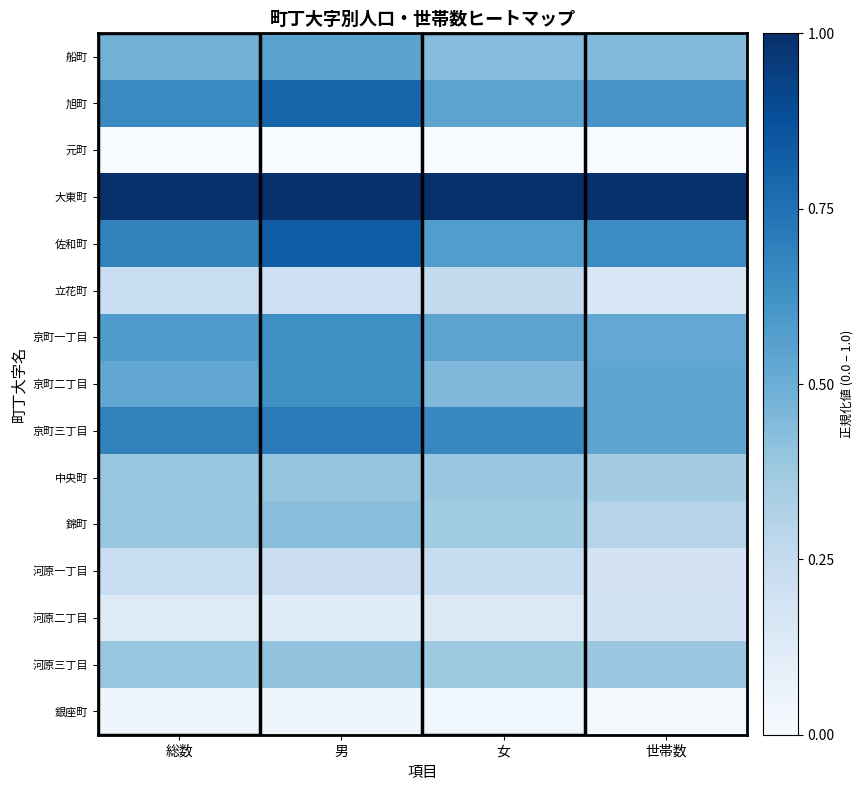

Rank the series by their maximum value, from highest to lowest.

大東町, 佐和町, 旭町, 京町三丁目, 京町一丁目, 京町二丁目, 船町, 錦町, 河原三丁目, 中央町, 立花町, 河原一丁目, 河原二丁目, 銀座町, 元町